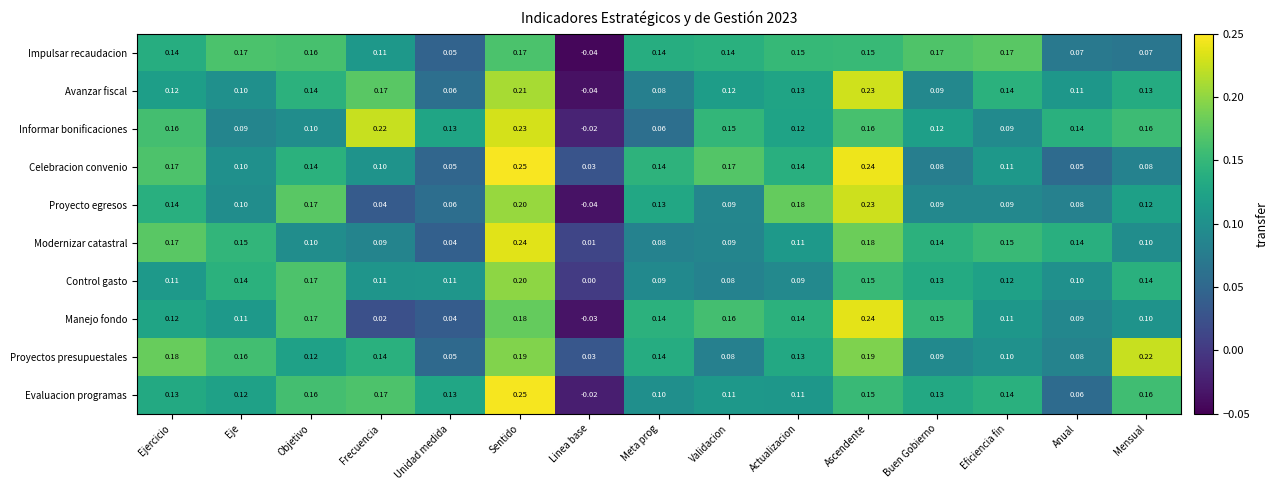

Between Frecuencia and Buen Gobierno, which series saw the biggest shift?

Manejo fondo